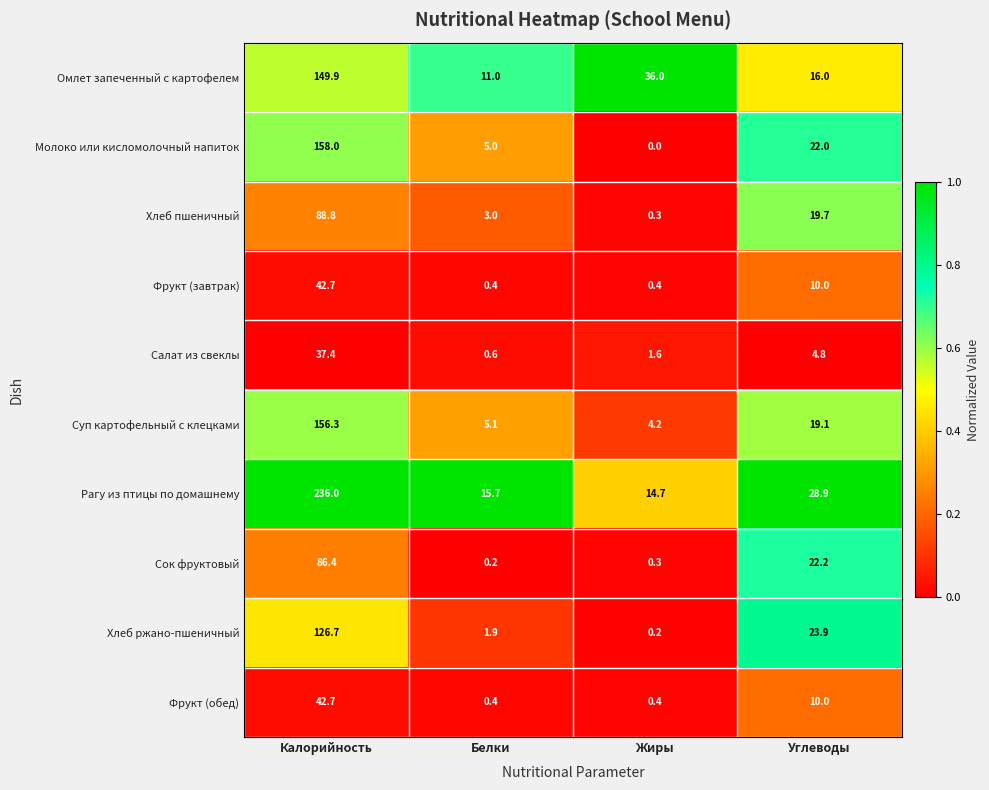

What is the approximate value of Салат из свеклы at Жиры?

1.6